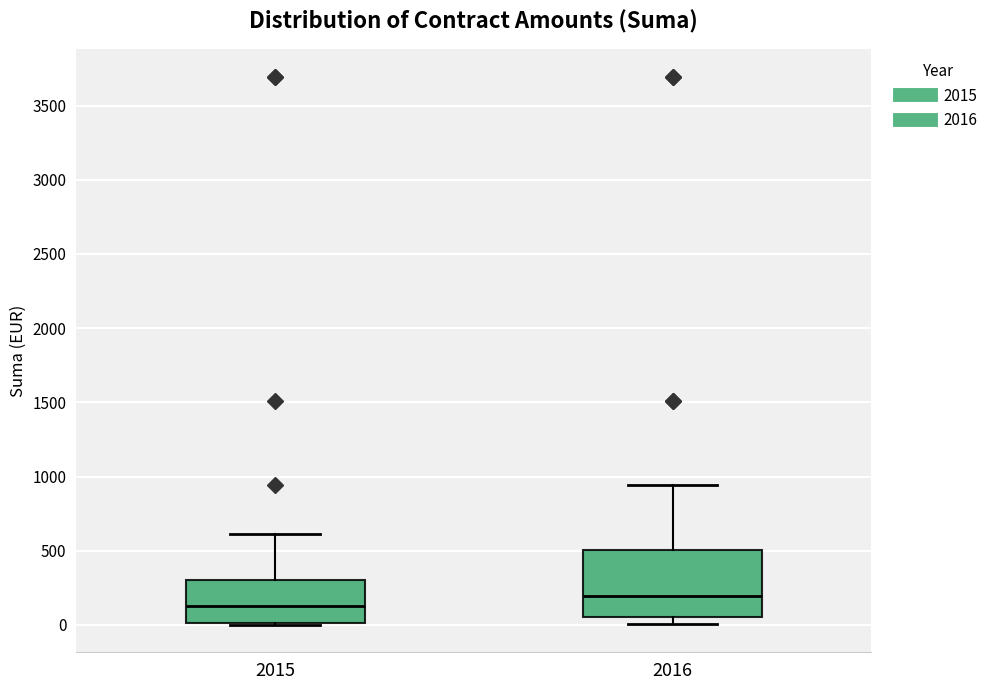

Which box's median line is the lowest?

2015